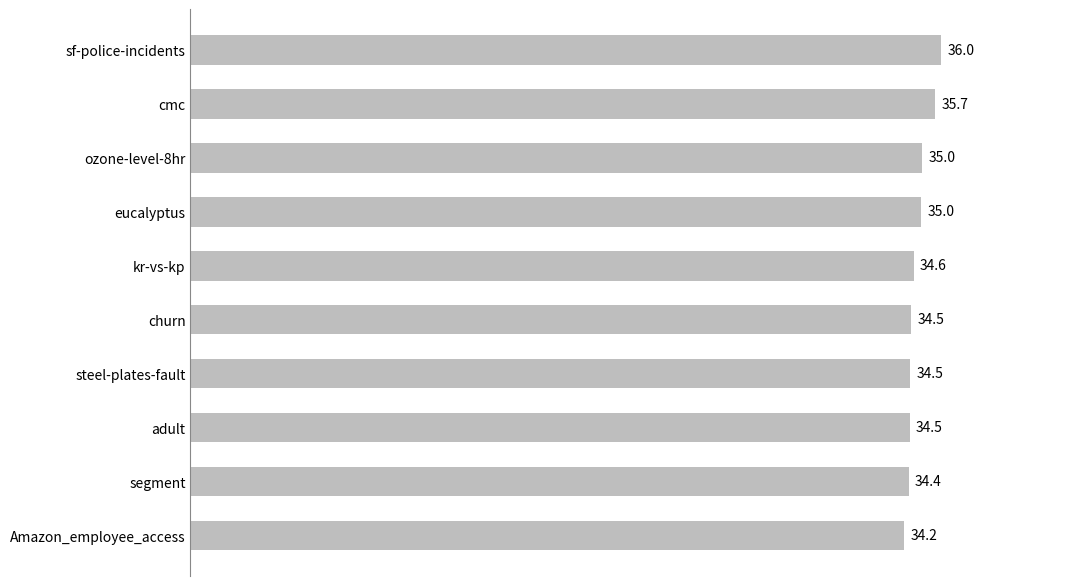

How many bars are there in total?

10